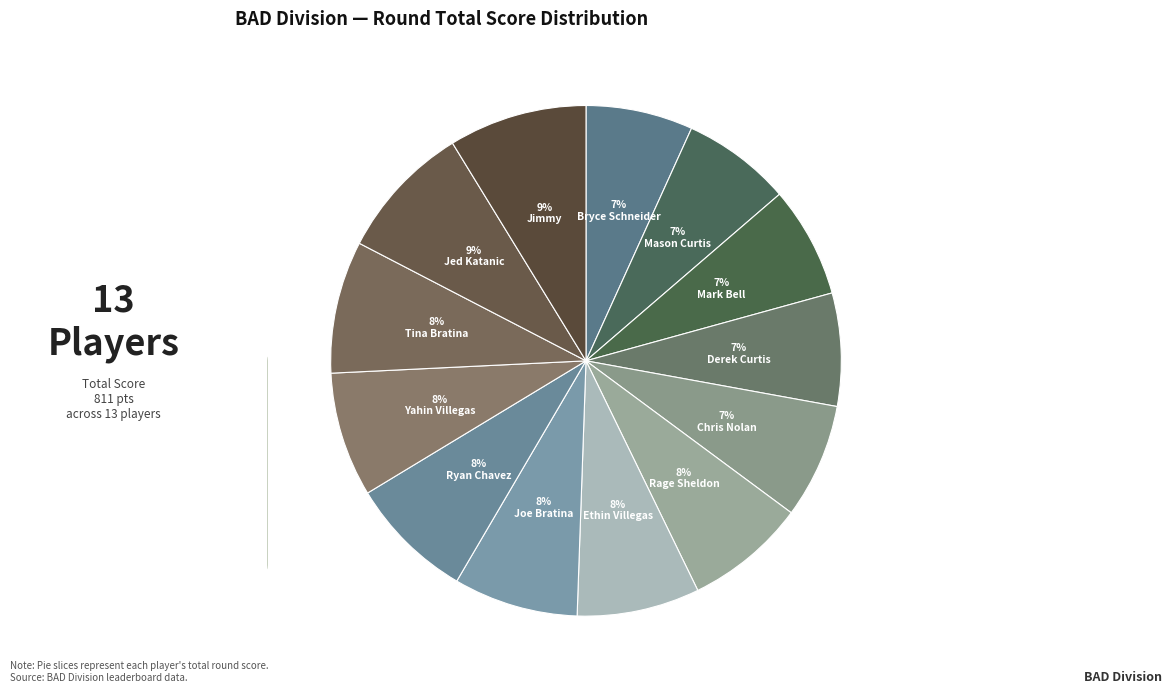

What is the smallest slice in the pie chart?

Bryce Schneider (55)